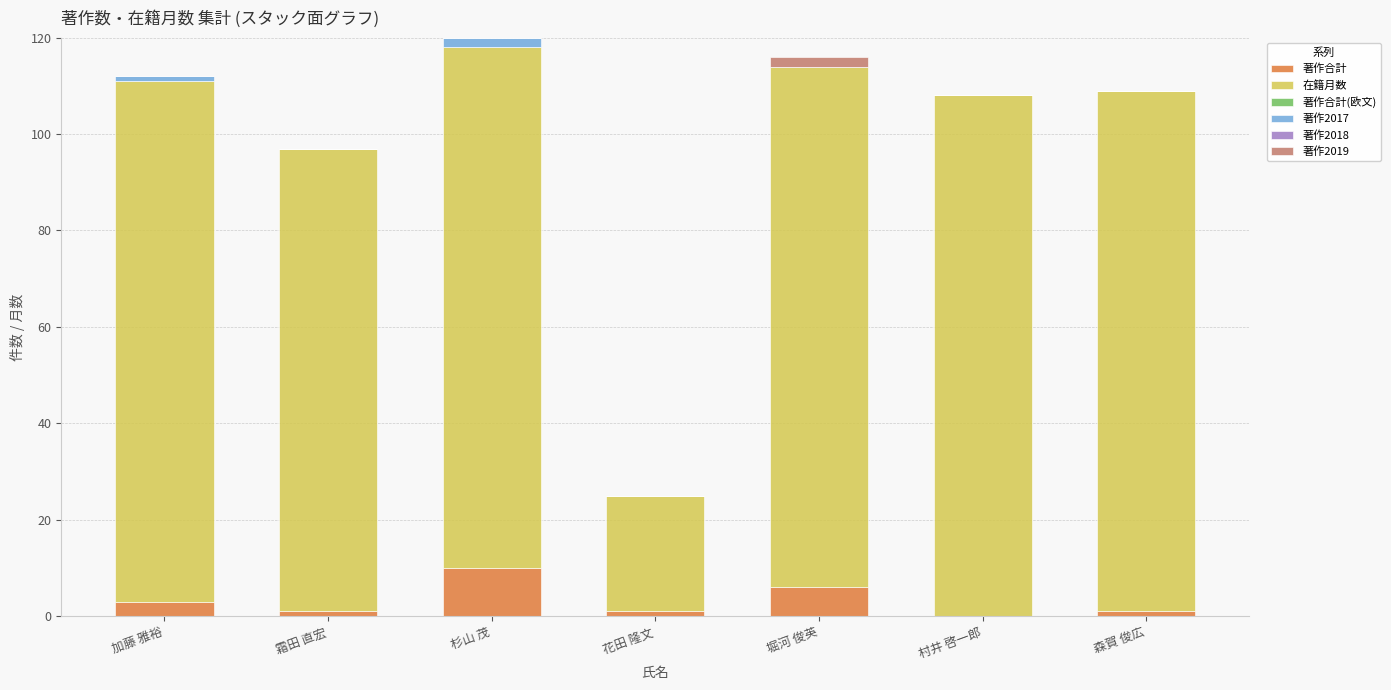

Which category has the highest value in the 著作合計 series?

杉山 茂